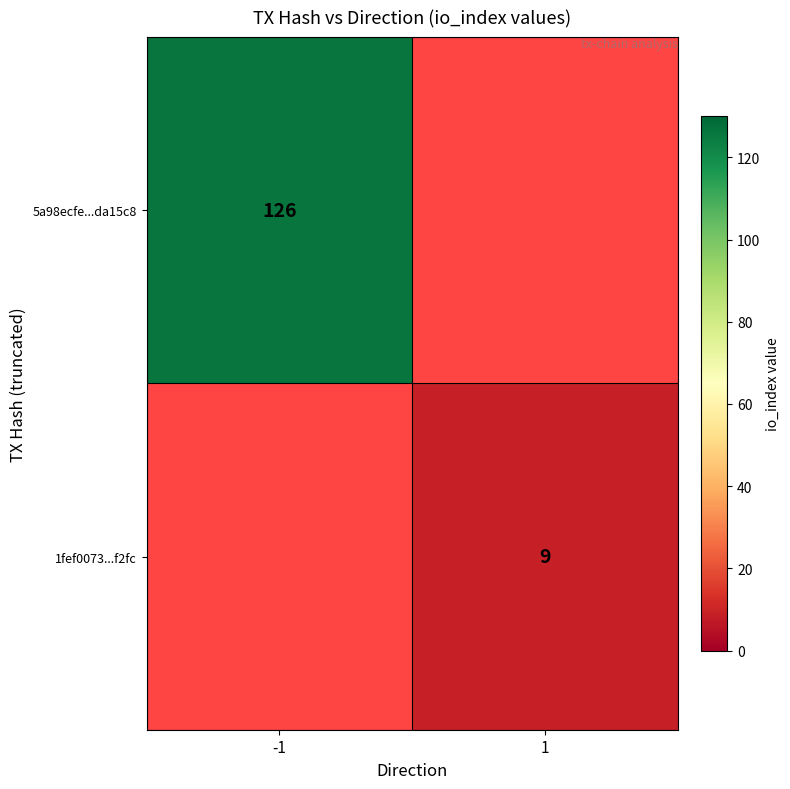

Is it true that 1fef0073...f2fc equals 9 at 1?

True